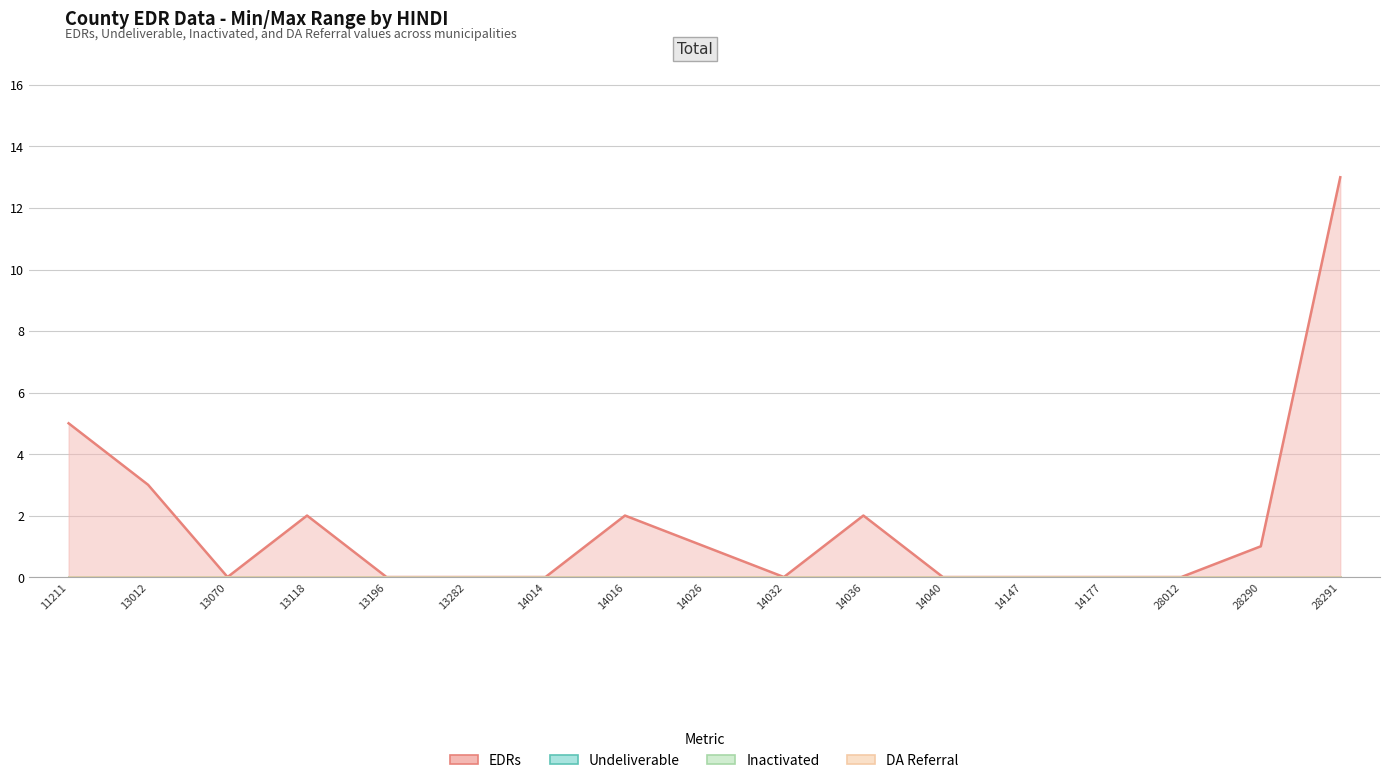

Which has a higher value, 28290 or 13118?

13118